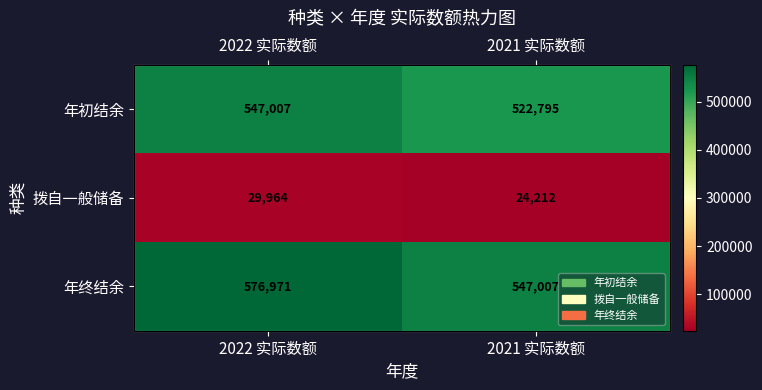

The value of 拨自一般储备 at 2022 实际数额 is 13904. True or false?

False